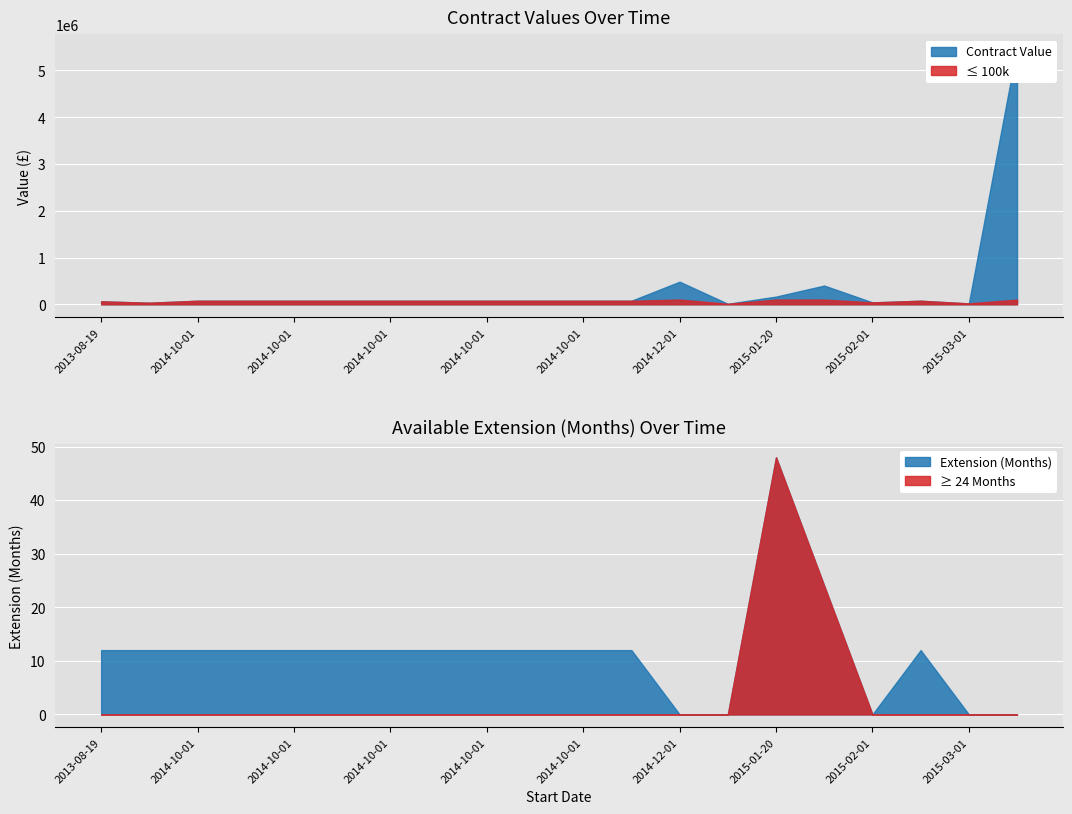

True or false: Available Extension (Months) has a value of 19 at 2014-10-01.

False